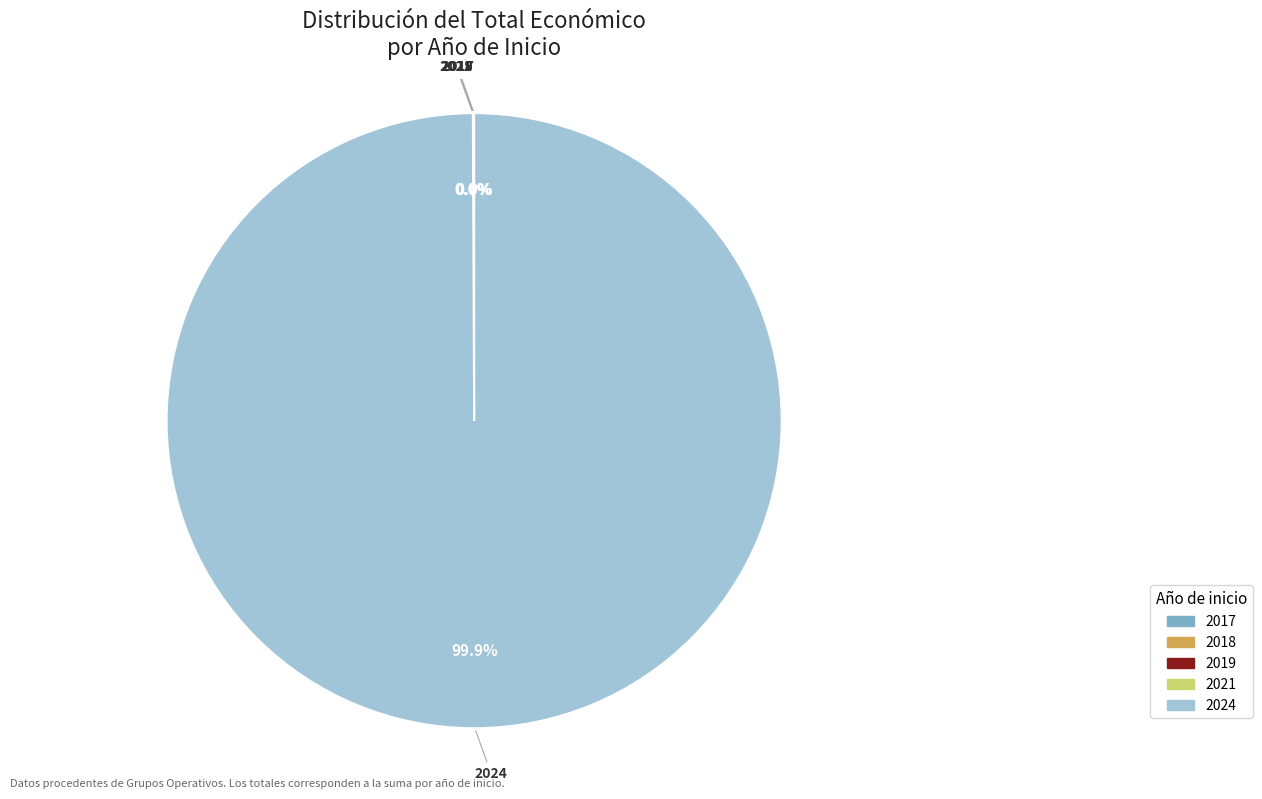

To the nearest percent, what is the difference between the largest and smallest slice percentages?

100%